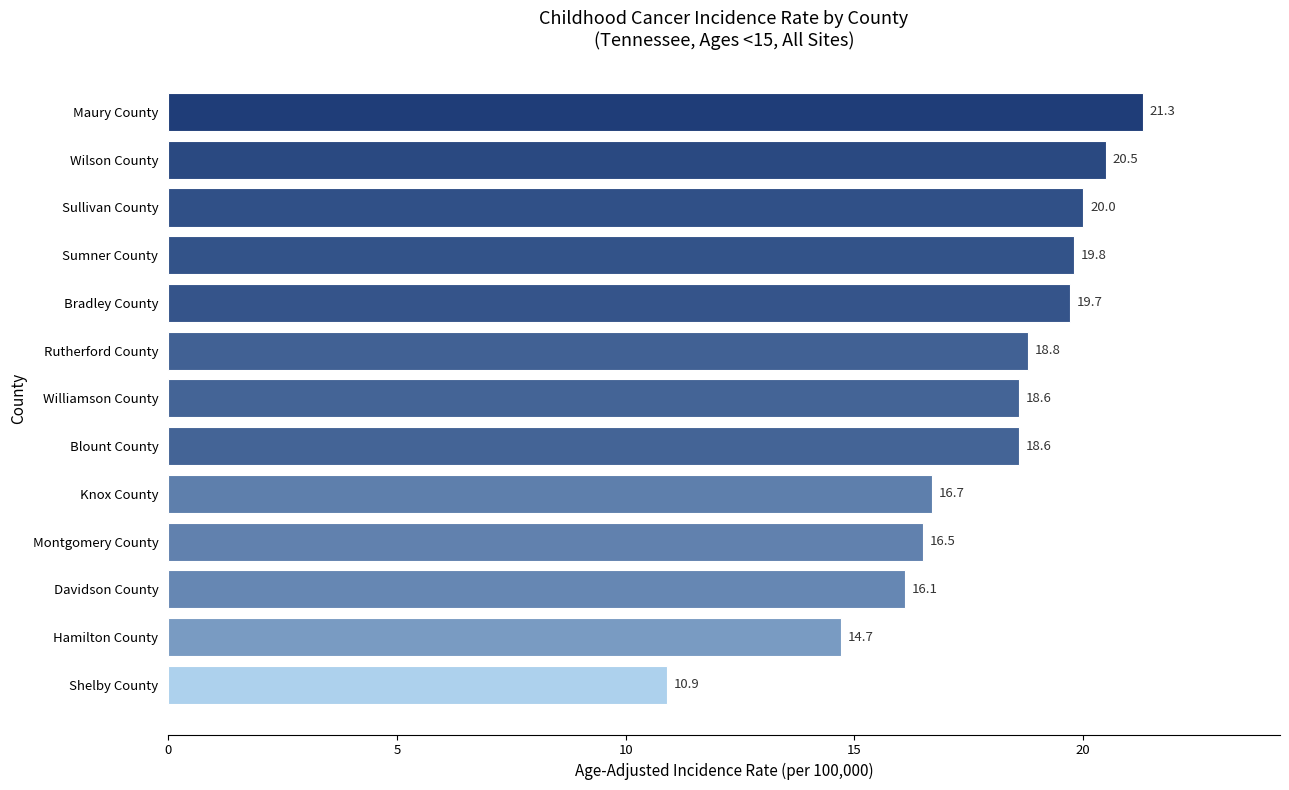

How many bars are there in total?

13